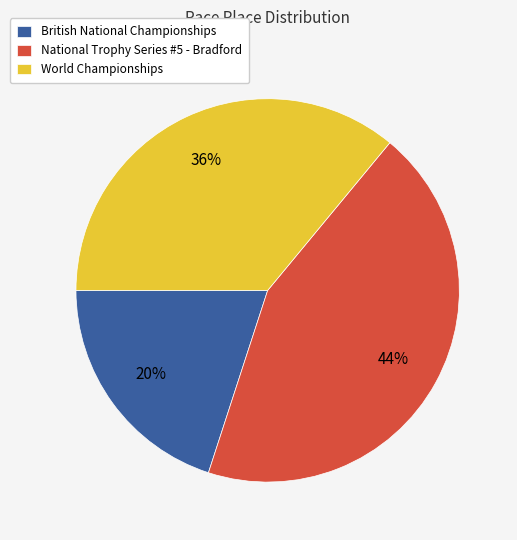

To the nearest percent, what is the difference between the largest and smallest slice percentages?

24%